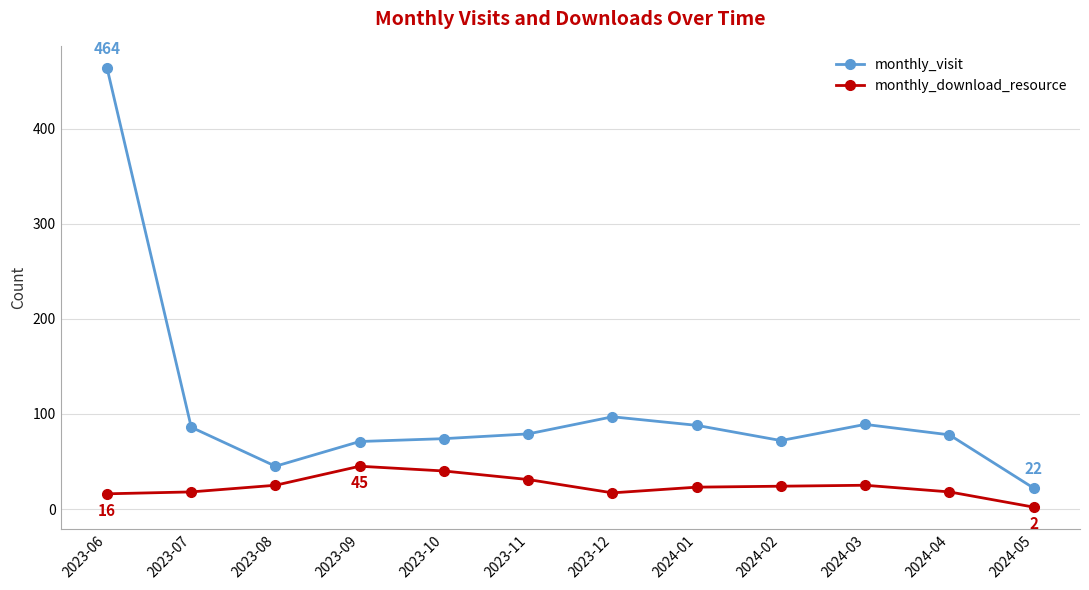

What is the smallest value displayed?

2